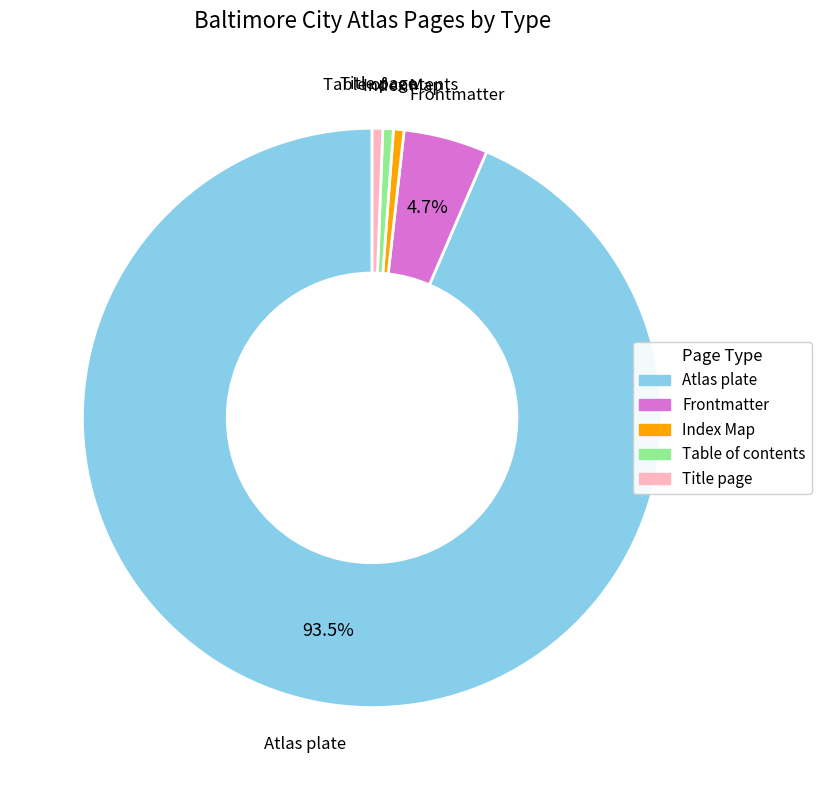

The Title page slice represents 1% of the pie. True or false?

True